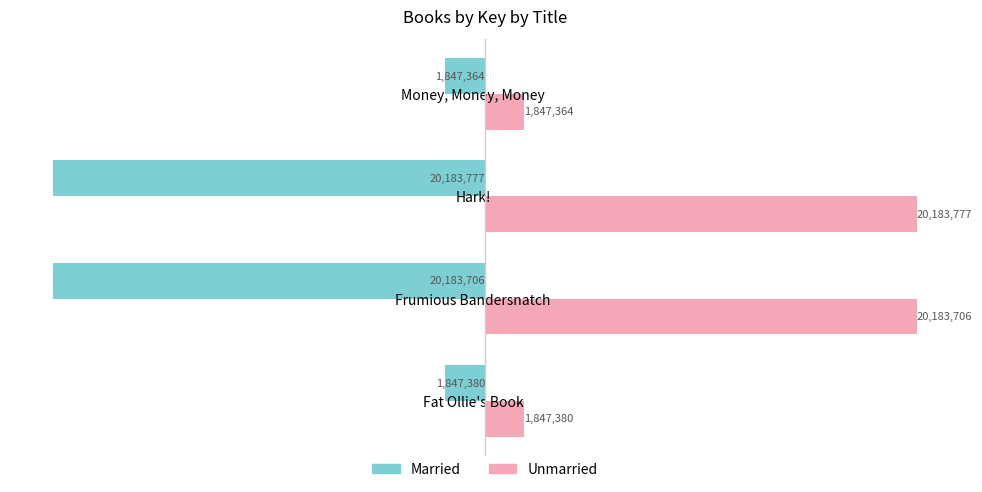

Rank the series by their maximum value, from highest to lowest.

Unmarried, Married